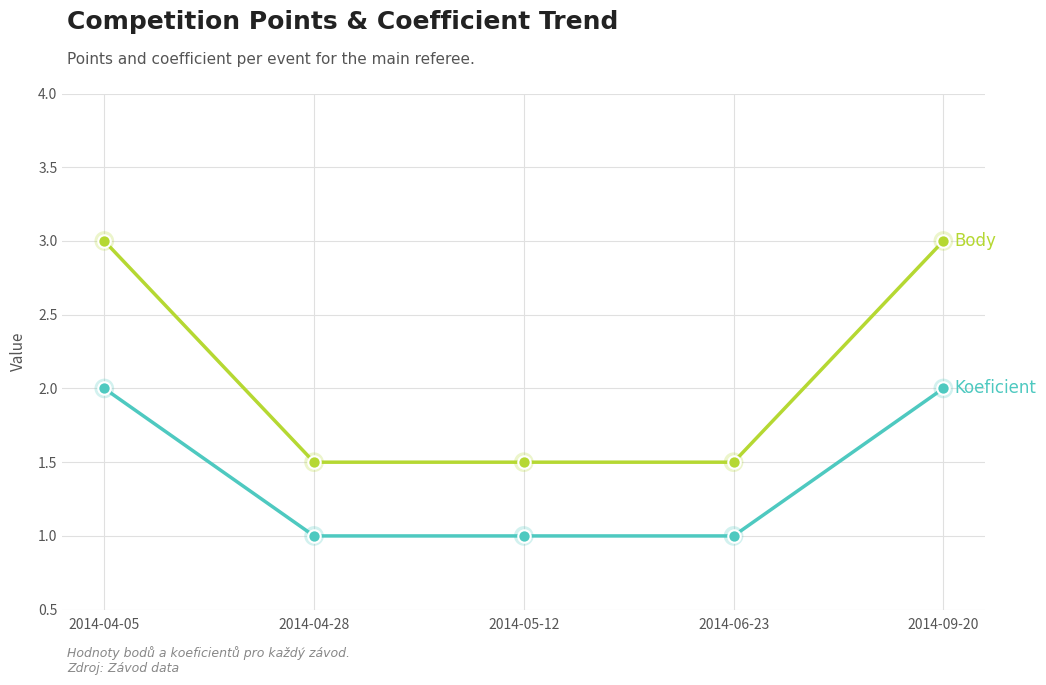

What is the difference between the highest and lowest values at 2014-05-12?

0.5